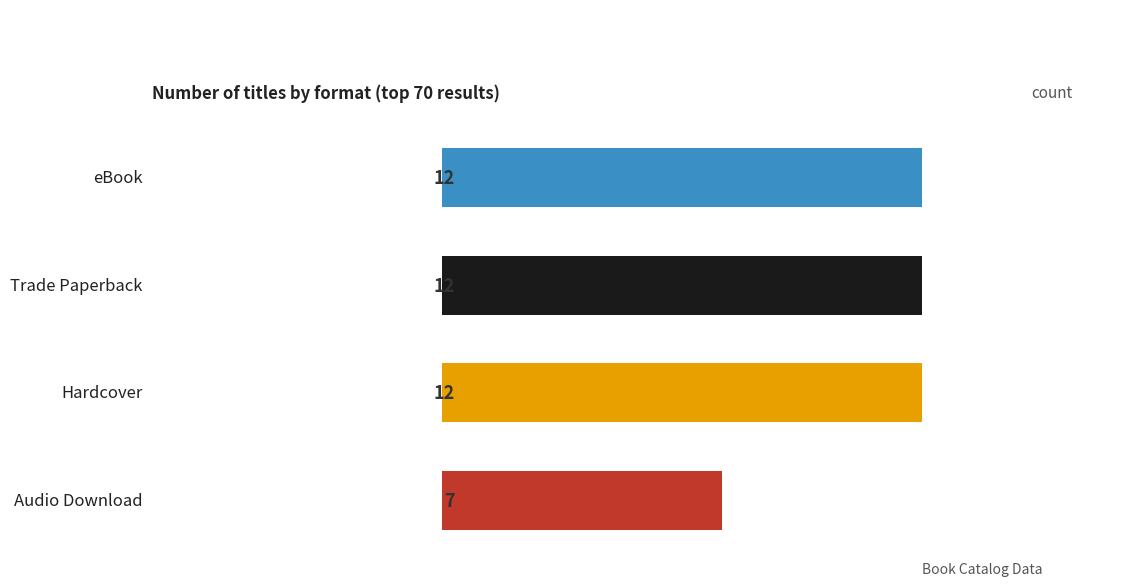

Rank the categories by value from highest to lowest.

Trade Paperback, Hardcover, eBook, Audio Download